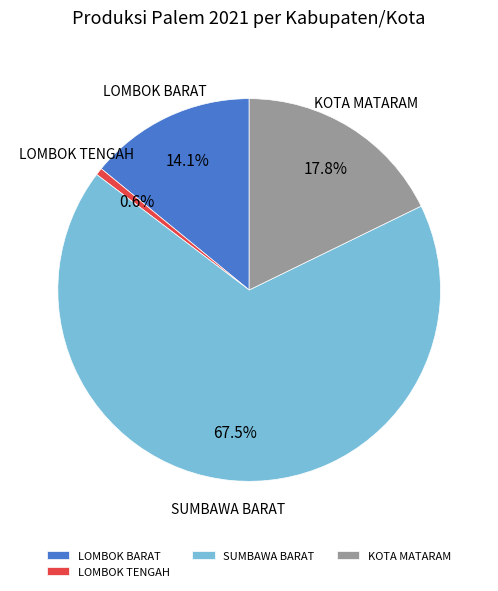

Which slice is the largest?

SUMBAWA BARAT